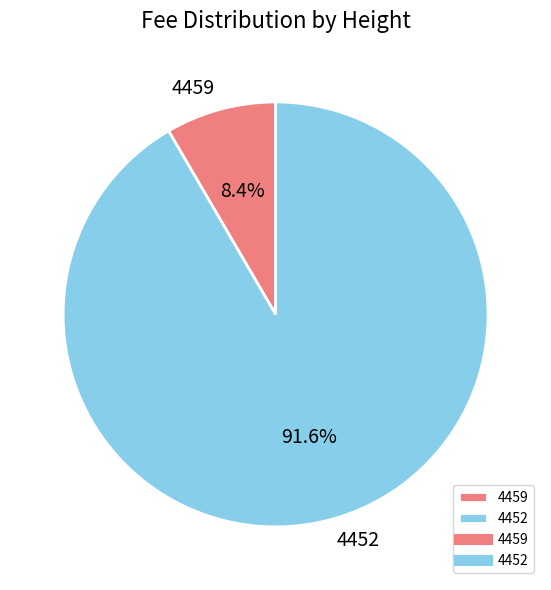

To the nearest percent, what portion does 4459 represent?

8%